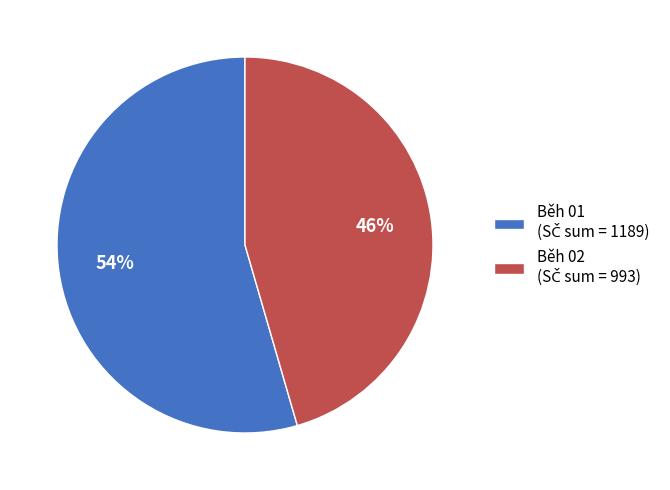

To the nearest percent, what is the average slice percentage?

50%